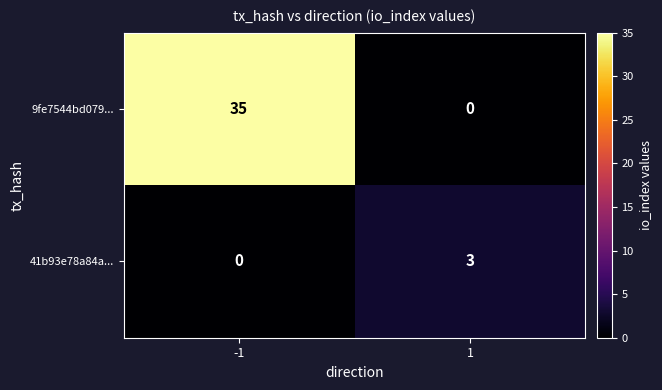

What is the maximum value for 9fe7544bd079...?

35